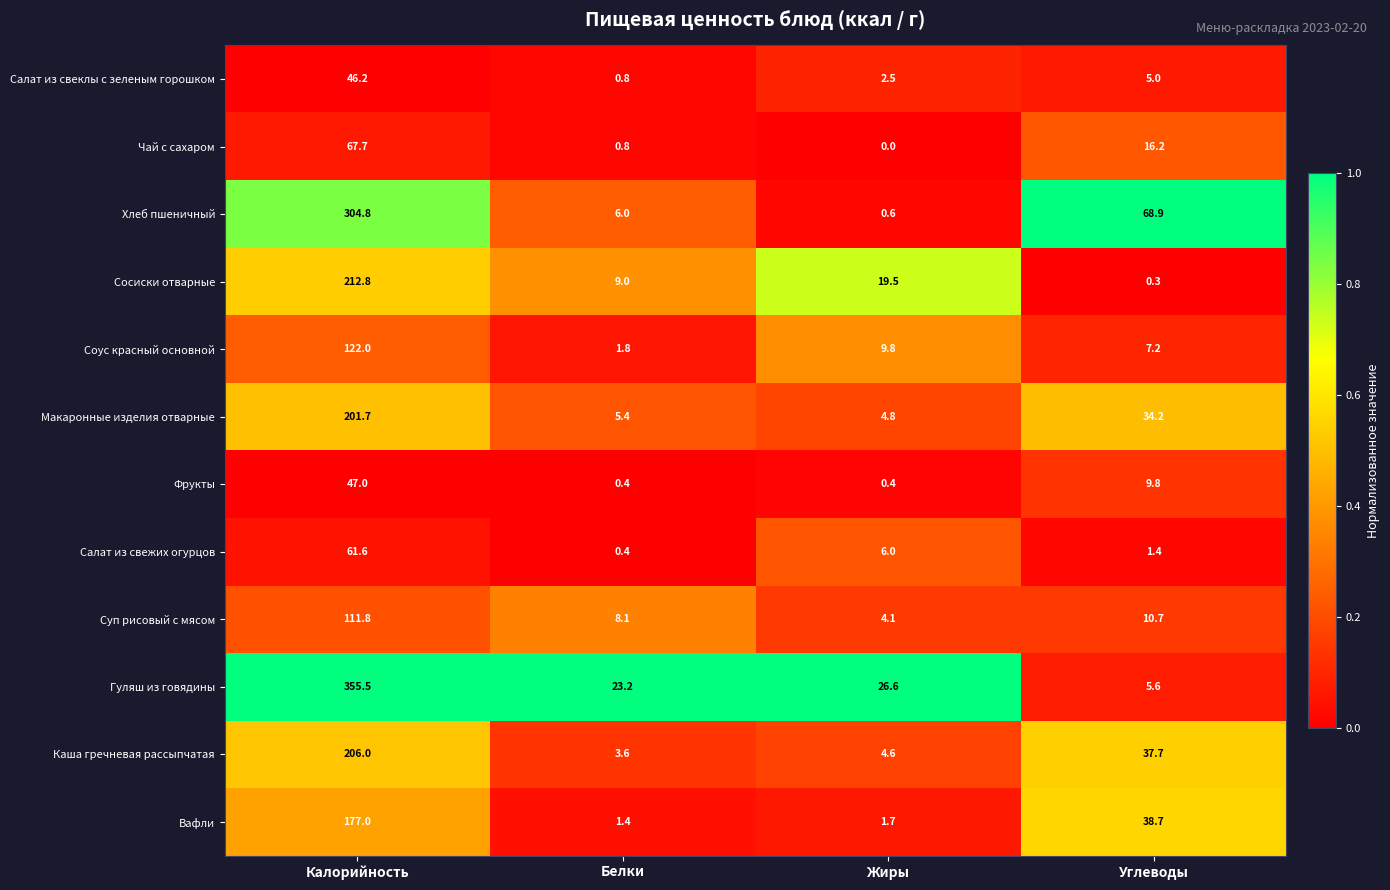

What is the difference between the highest and lowest values at Жиры?

26.6